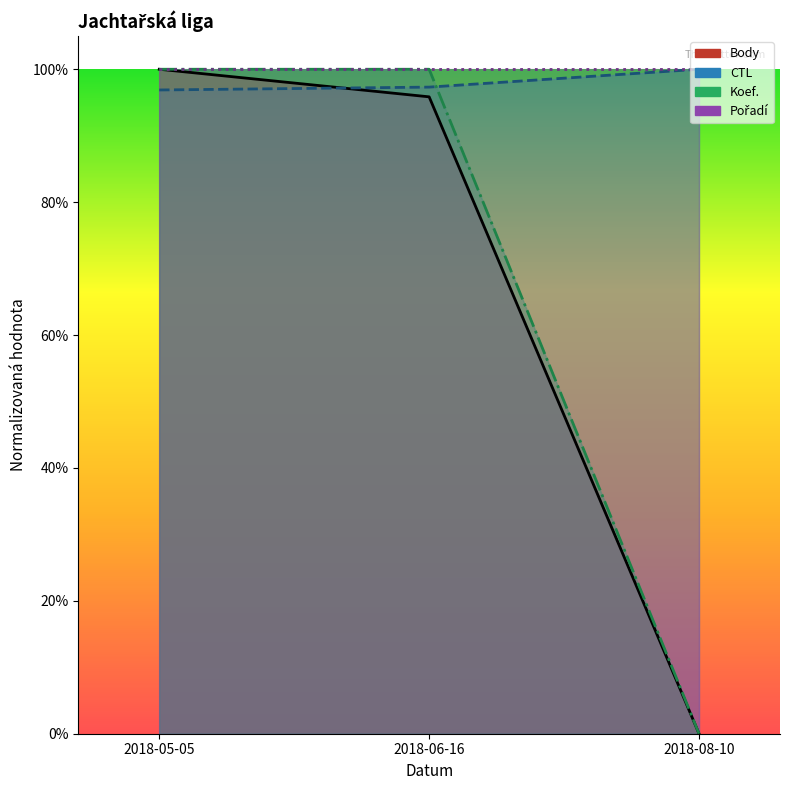

Which series has the largest total across all categories?

CTL